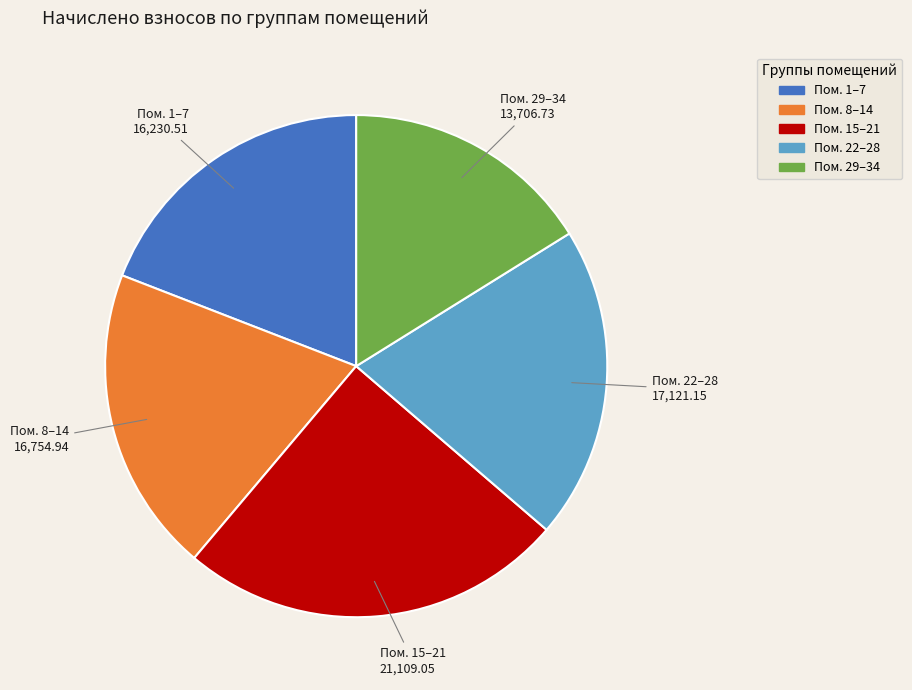

Is there a majority slice in this chart?

No